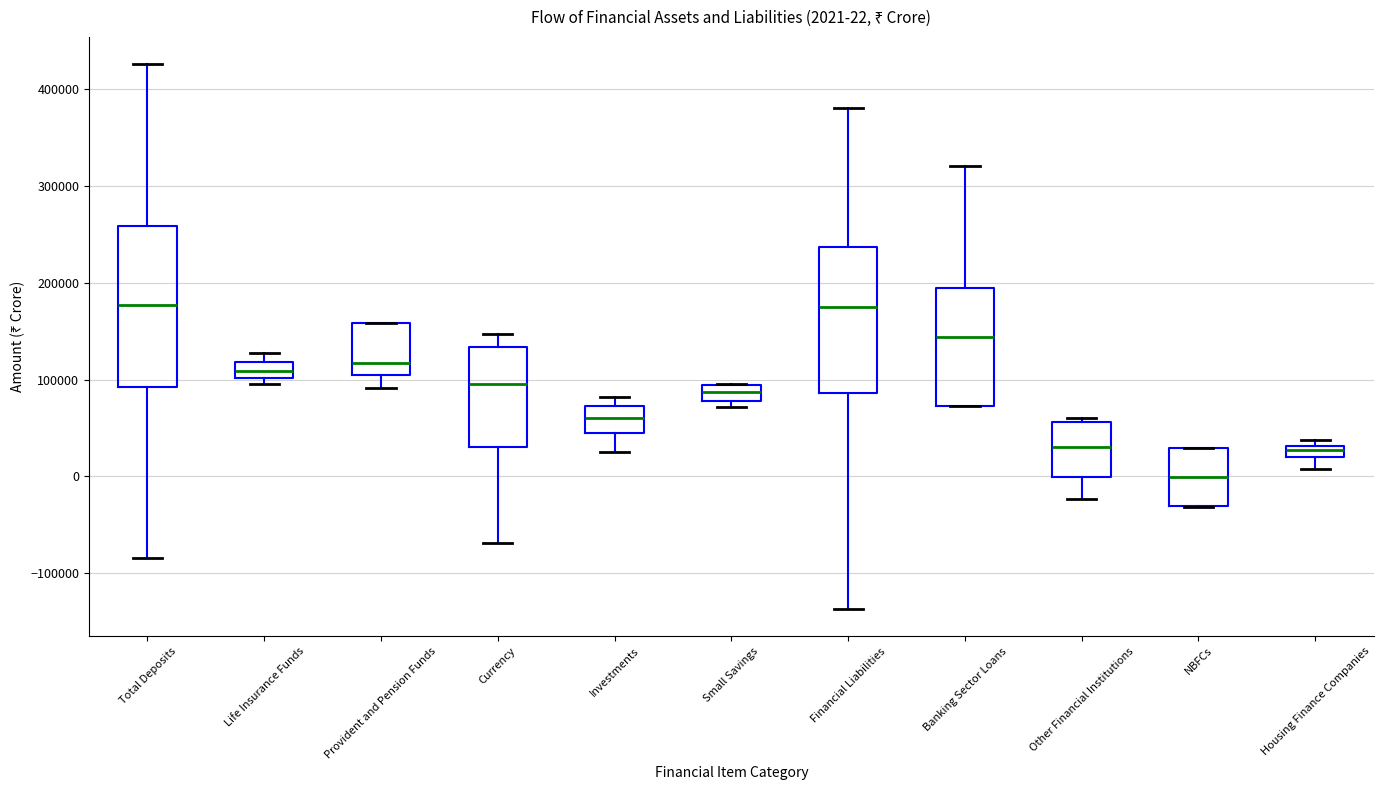

Comparing the boxes themselves (not the whiskers), which one is the tallest?

Total Deposits